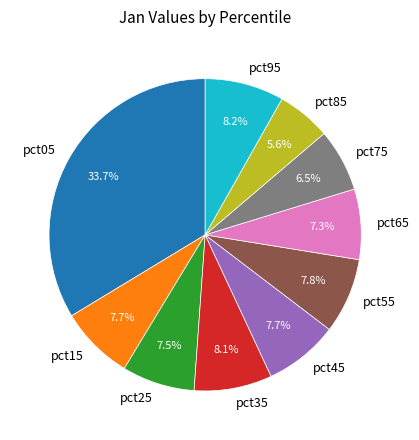

Which slice is the smallest?

pct85